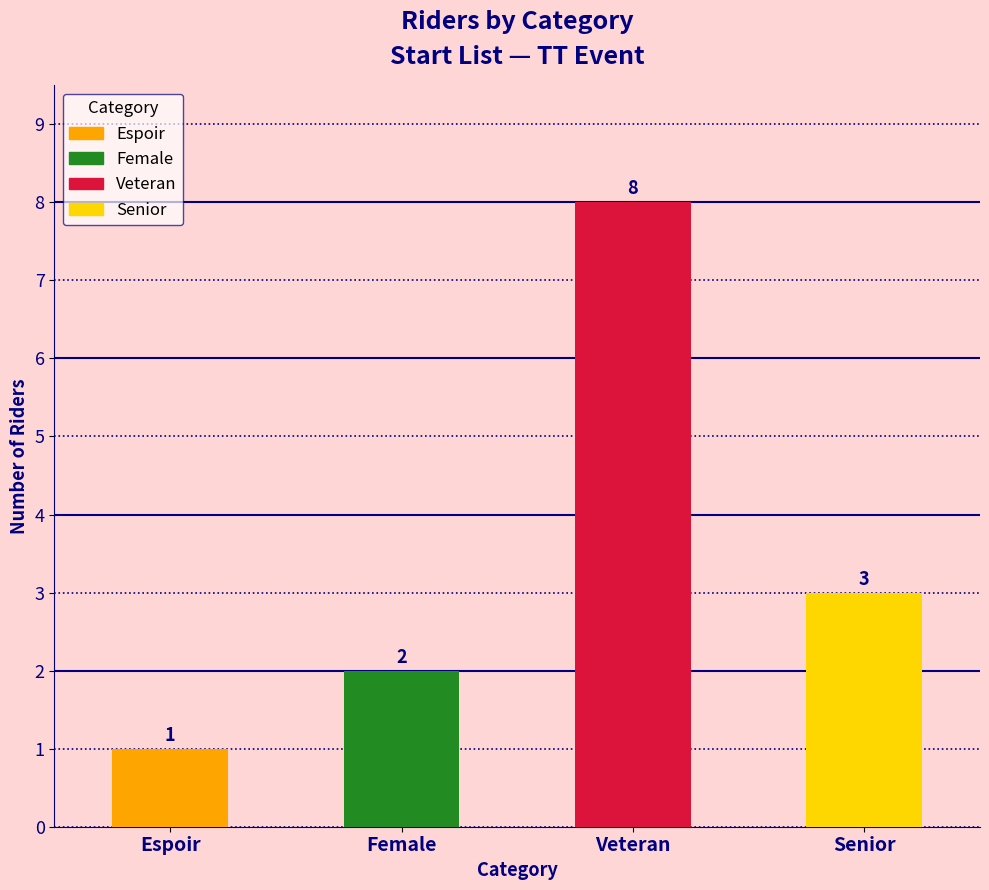

Are the bars horizontal?

No